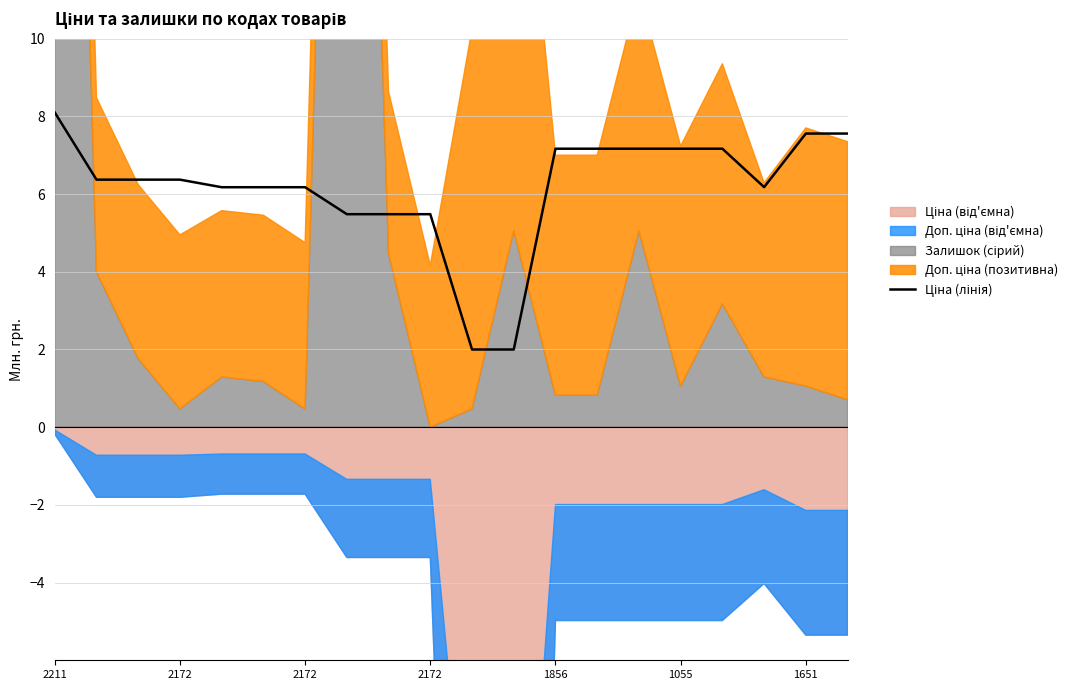

The chart shows a value of 2.0 at 10. True or false?

True